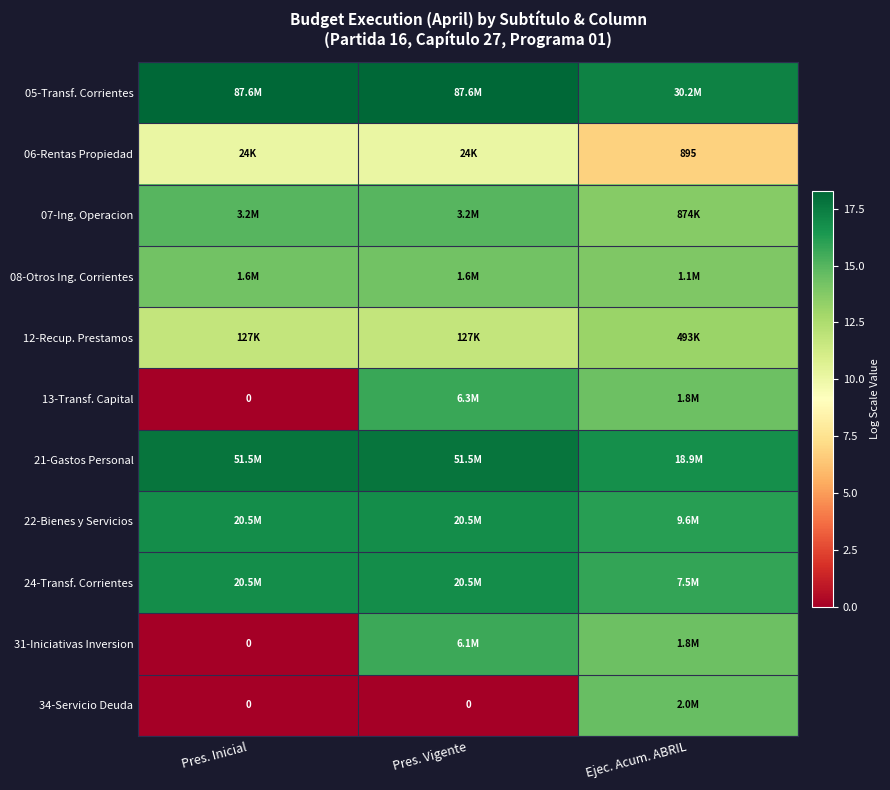

At which category is the sum across all series the highest?

Ejec. Acum. ABRIL